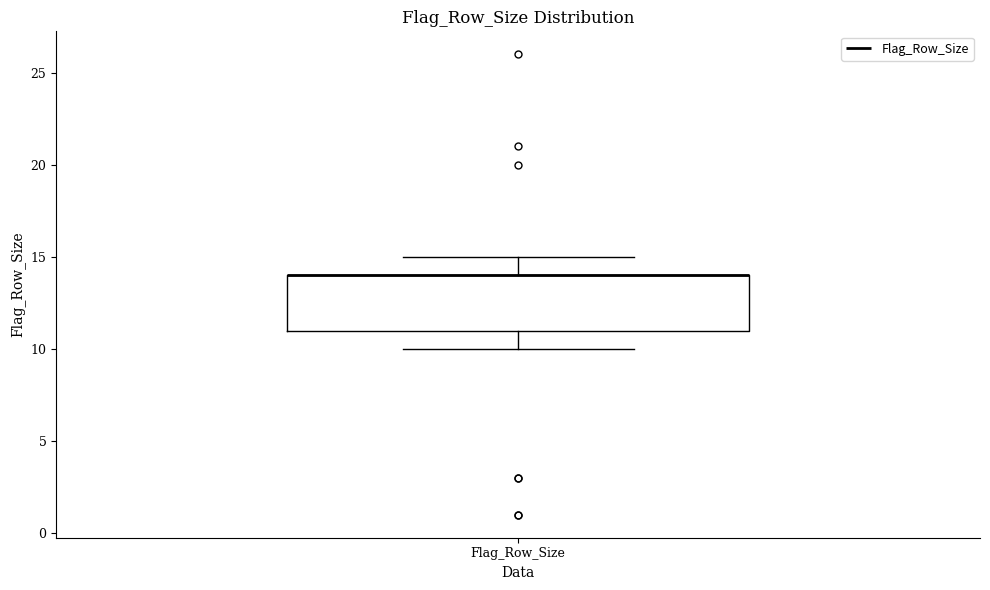

Where does the lower whisker of the box for Flag_Row_Size end on the y-axis? The values are not printed on the chart, so give them approximately, as read against the axis.

10